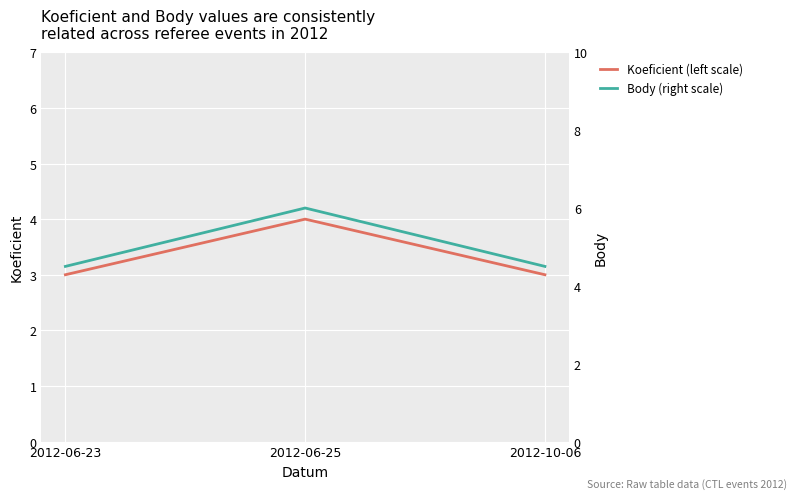

Which series has the largest range (max minus min)?

Body (right scale)